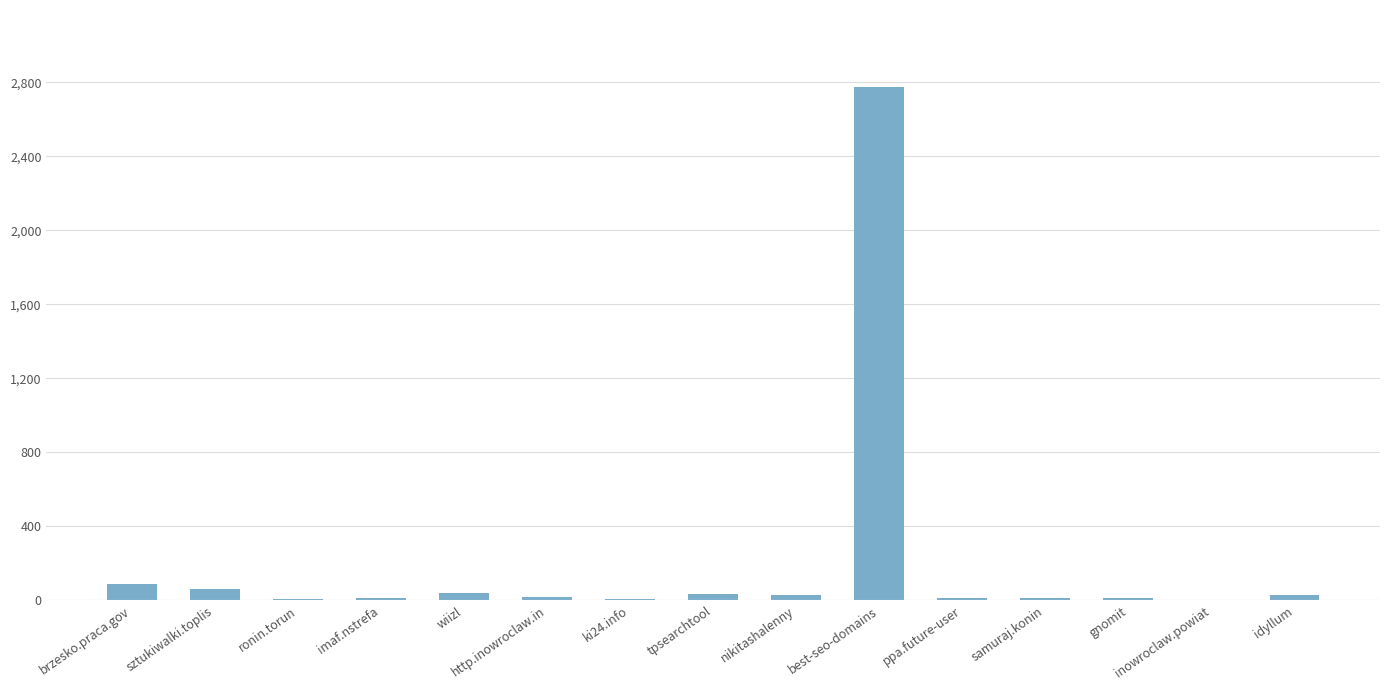

Which category has the highest value across all series?

best-seo-domains